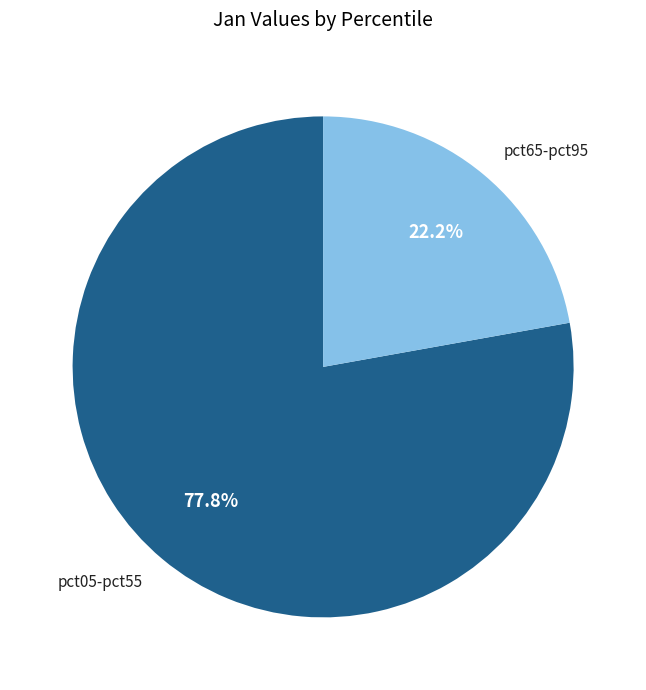

To the nearest percent, what is the difference between the largest and smallest slice percentages?

56%